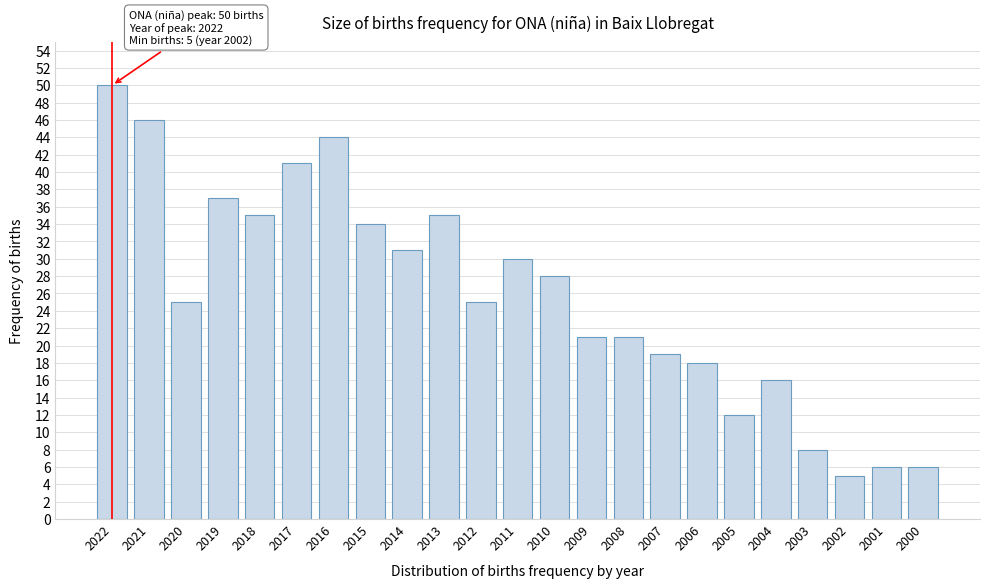

Reading left to right, what are all the values shown in this chart?

2022=50	2021=46	2020=25	2019=37	2018=35	2017=41	2016=44	2015=34	2014=31	2013=35	2012=25	2011=30	2010=28	2009=21	2008=21	2007=19	2006=18	2005=12	2004=16	2003=8	2002=5	2001=6	2000=6